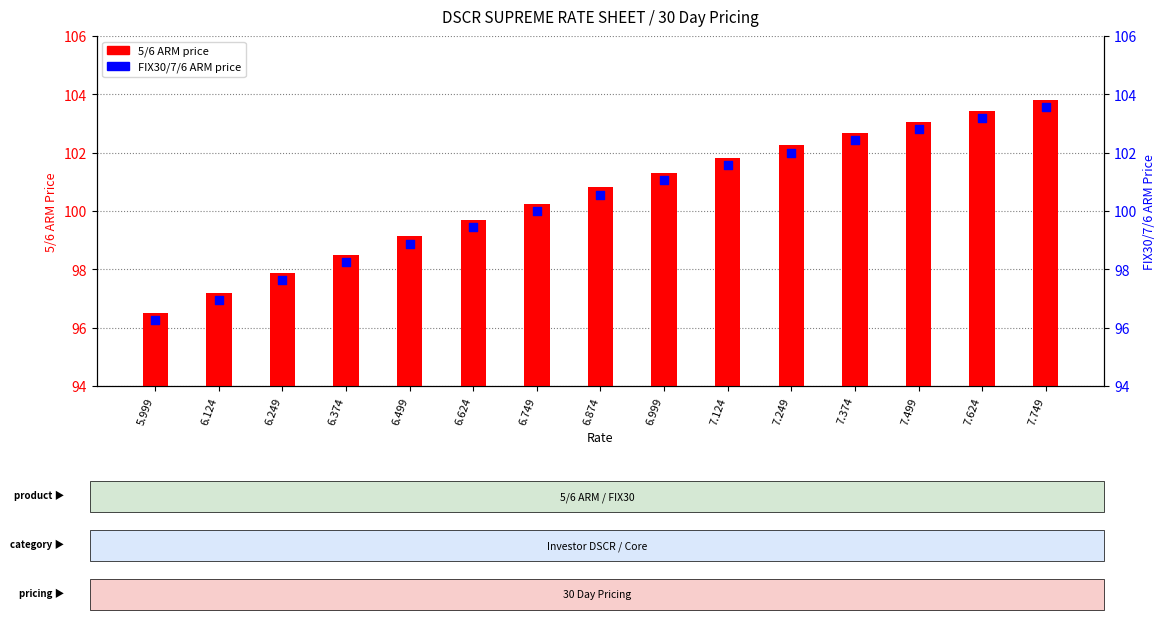

Which series has the largest total across all categories?

5/6 ARM